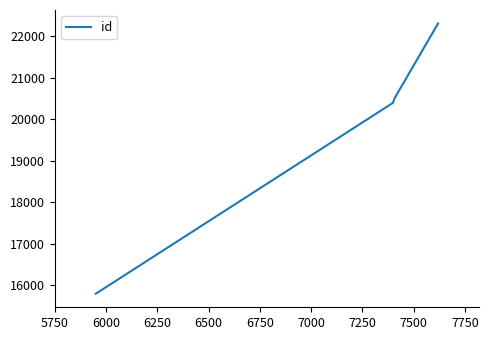

True or false: the data has more than 2 interior local peaks.

False